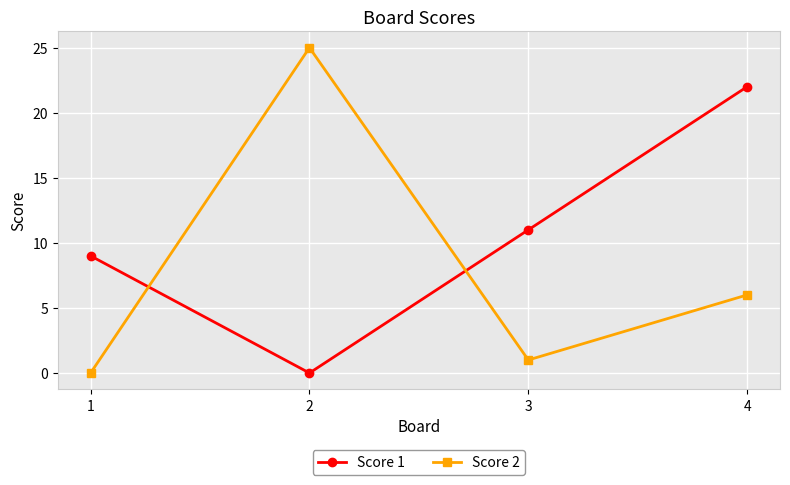

The Score 1 series shows 11 at 3. True or false?

True